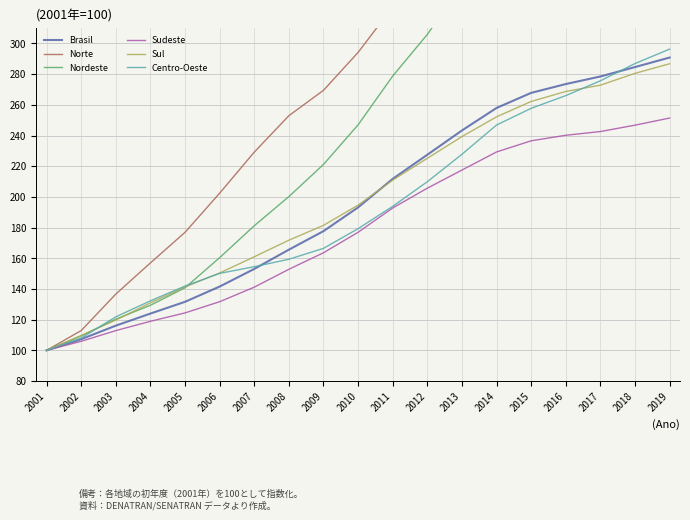

Rank the categories by Norte value from lowest to highest.

2001, 2002, 2003, 2004, 2005, 2006, 2007, 2008, 2009, 2010, 2011, 2012, 2013, 2014, 2015, 2016, 2017, 2018, 2019